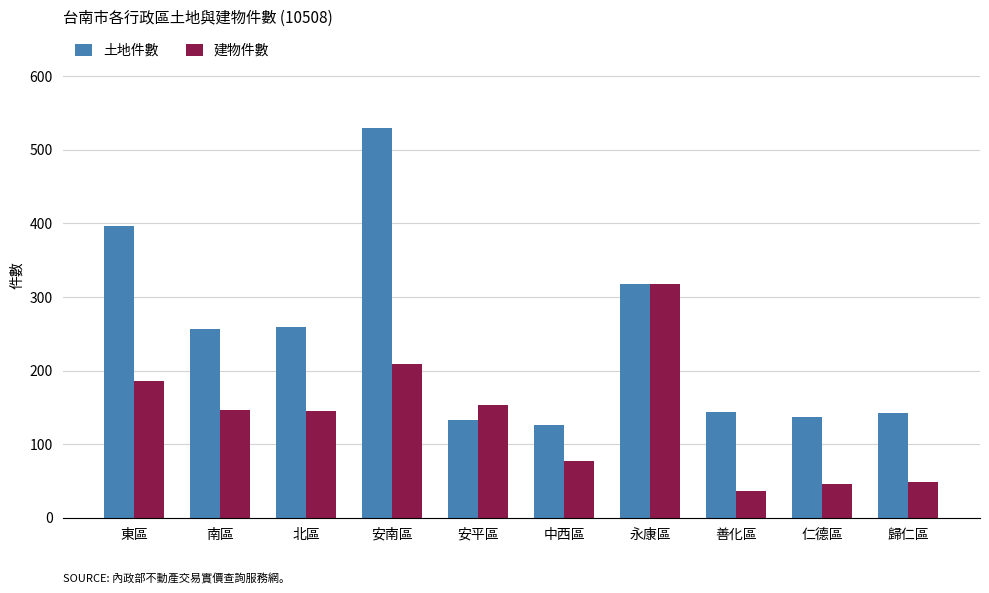

List the series in order of their peak value, lowest first.

建物件數, 土地件數